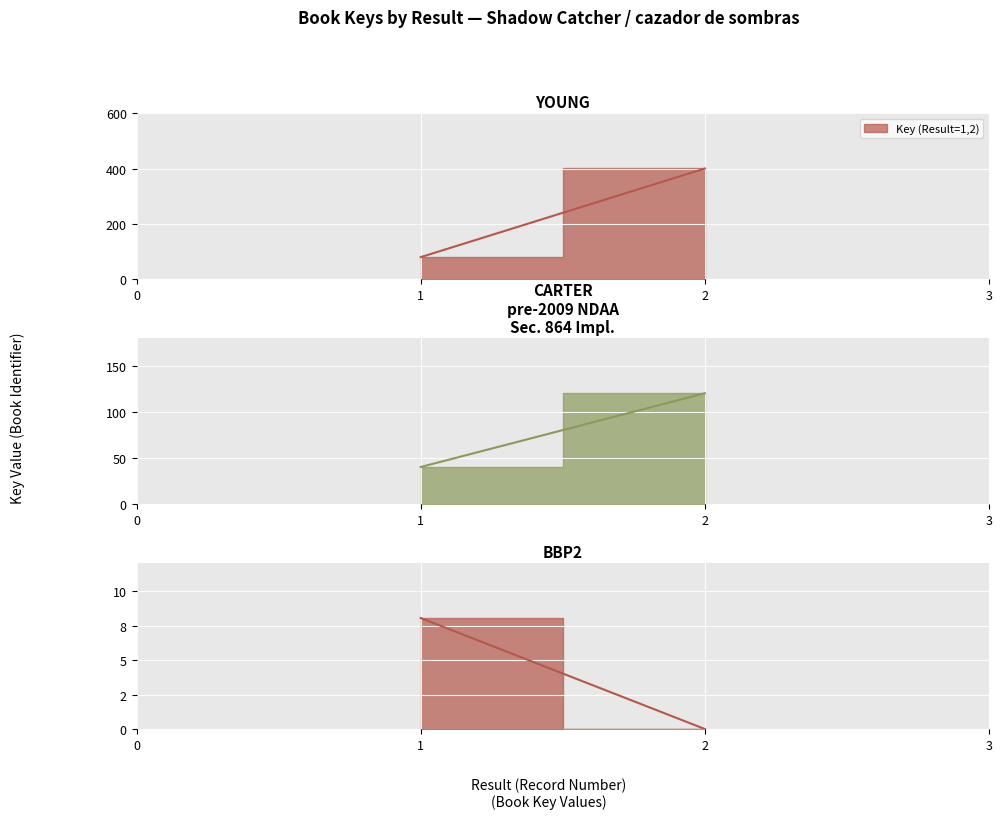

How many distinct data groups are displayed?

1